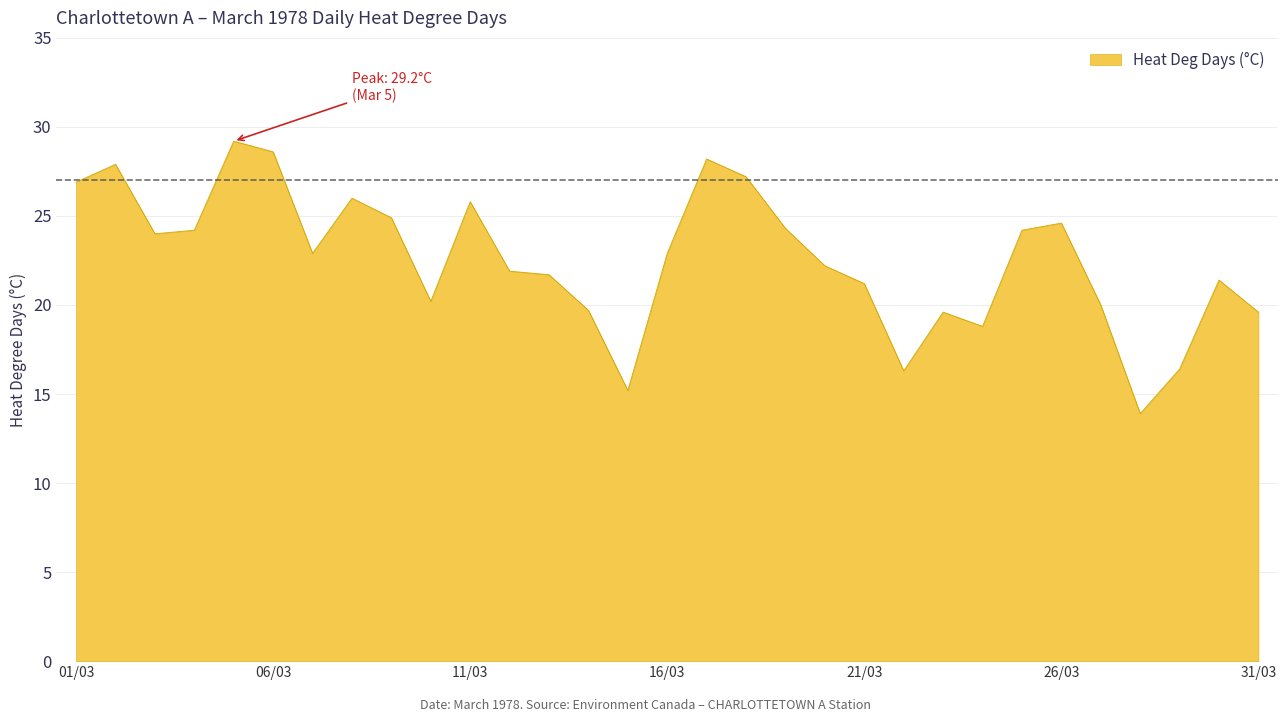

What is the maximum value shown in the chart?

29.2